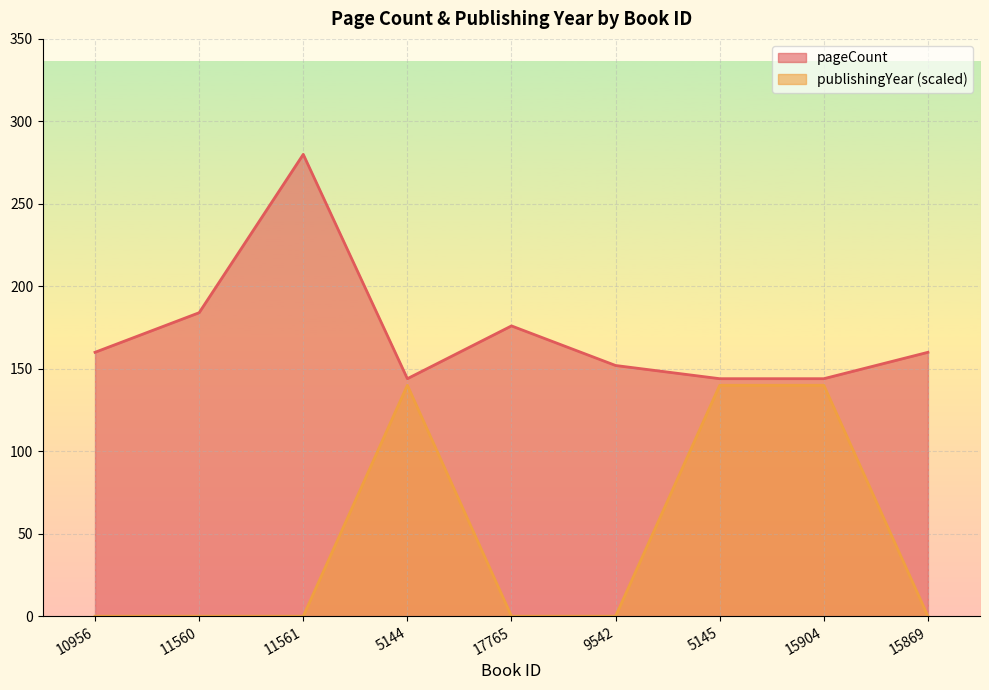

At how many categories does at least one series exceed 162?

3